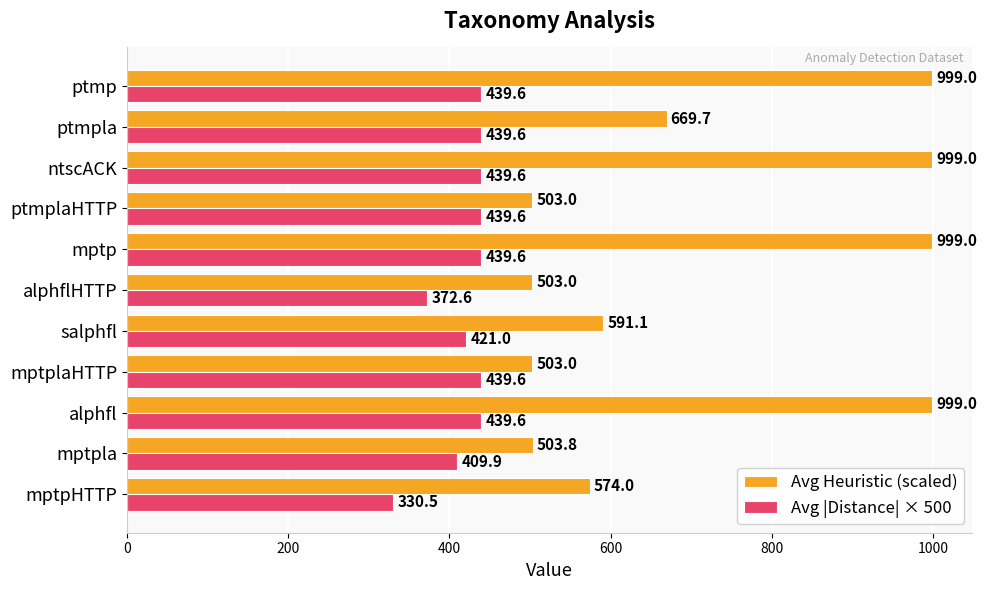

Which series has the largest range (max minus min)?

Avg Heuristic (scaled)